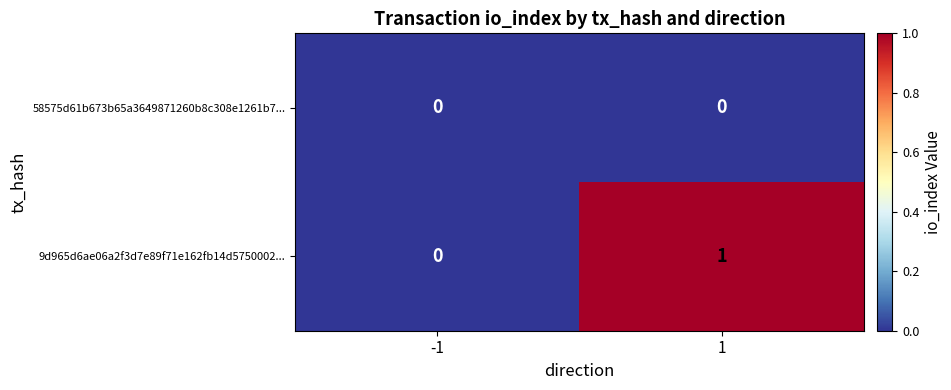

True or false: 9d965d6ae06a2f3d7e89f71e162fb14d5750002... has a value of 1 at 1.

True